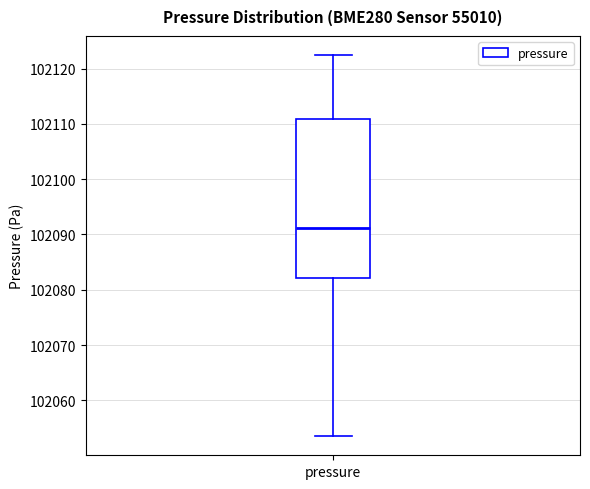

Transcribe this box plot: give where the median line is, the range the box spans, and where the two whiskers end, as read against the y-axis. The values are not printed on the chart, so give them approximately, as read against the axis.

median 102091, box 102082 to 102111, whiskers 102054 to 102122